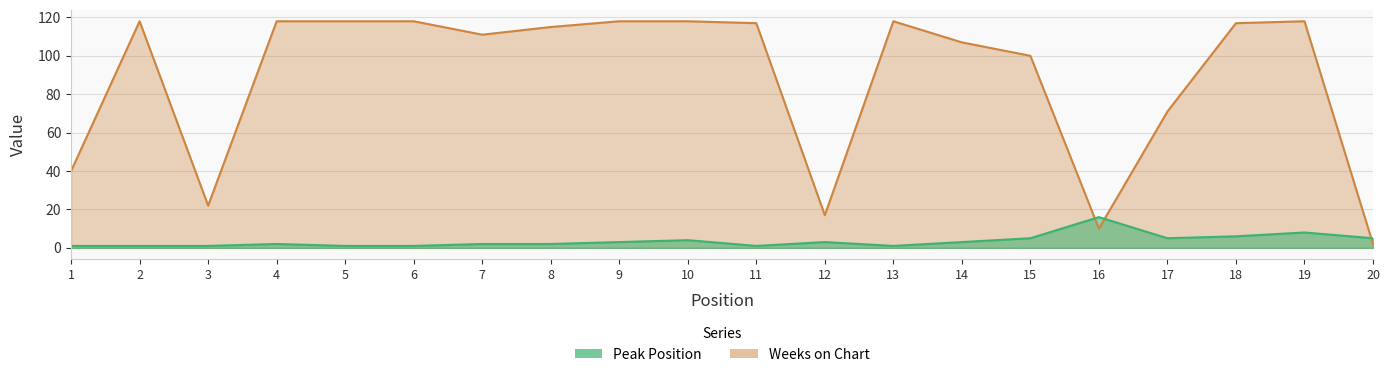

How many intersections are there between Weeks on Chart and Peak Position?

3